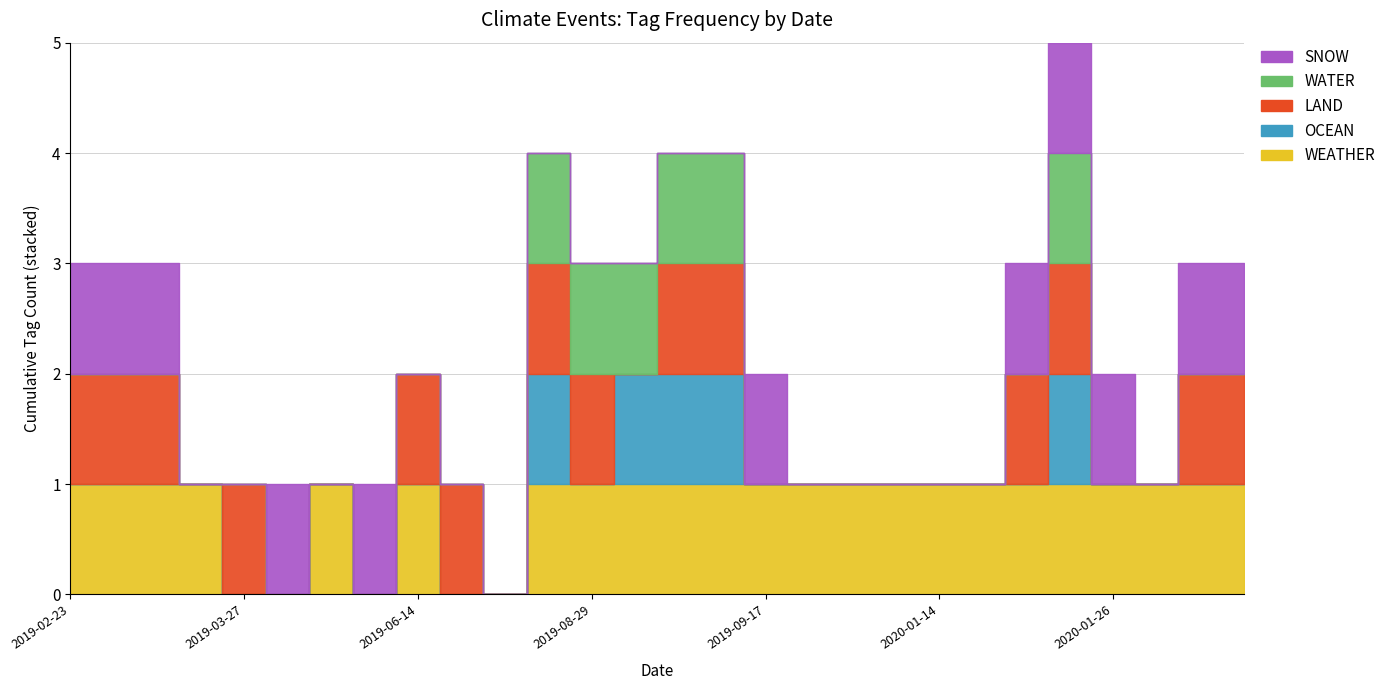

Count the LAND values in the range 0 to 1.

28